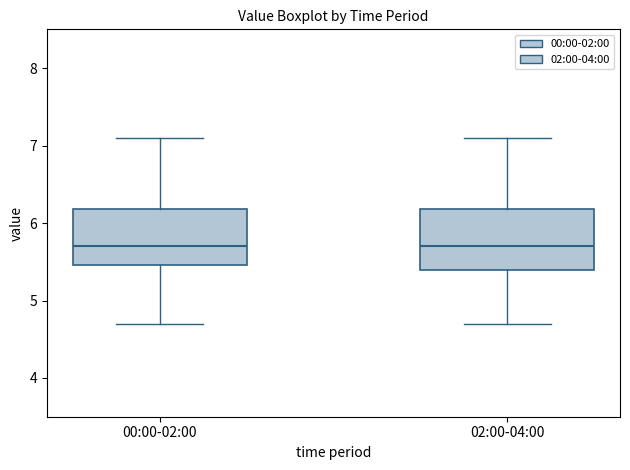

Where does the median line of the box for 00:00-02:00 sit on the y-axis? The values are not printed on the chart, so give them approximately, as read against the axis.

5.7